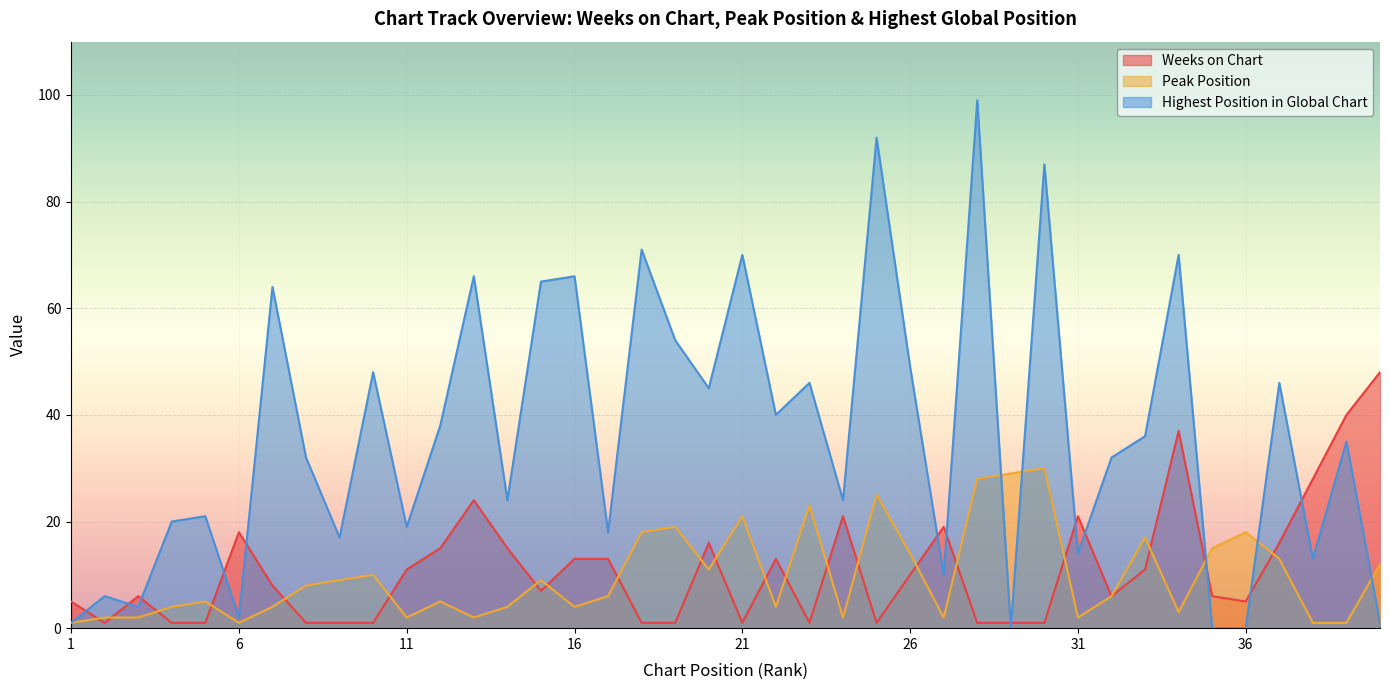

What is the difference between the maximum and minimum values in the Weeks on Chart series?

47